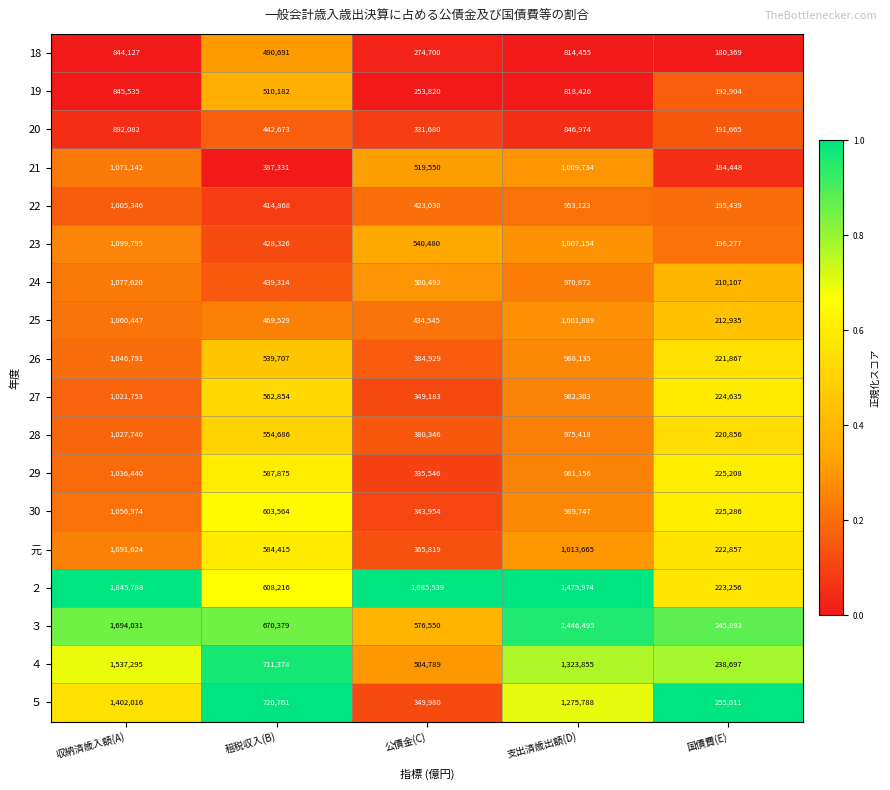

Which series has the largest total across all categories?

２